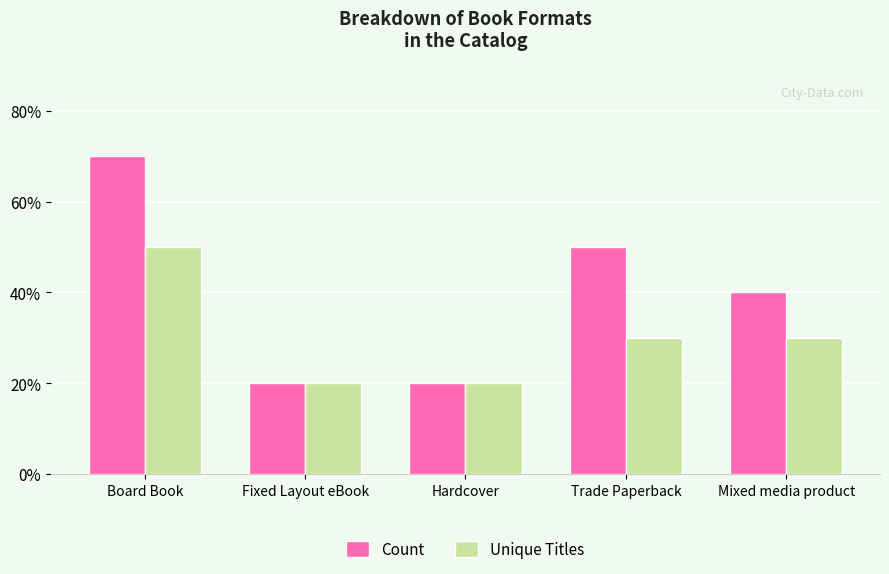

What are all the series names shown in the legend?

Count, Unique Titles